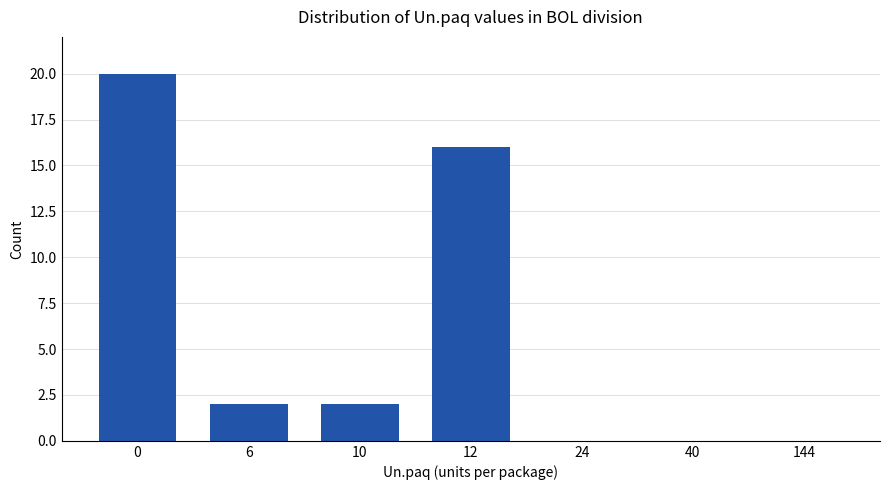

Are the bars grouped side by side (vs. stacked)?

No